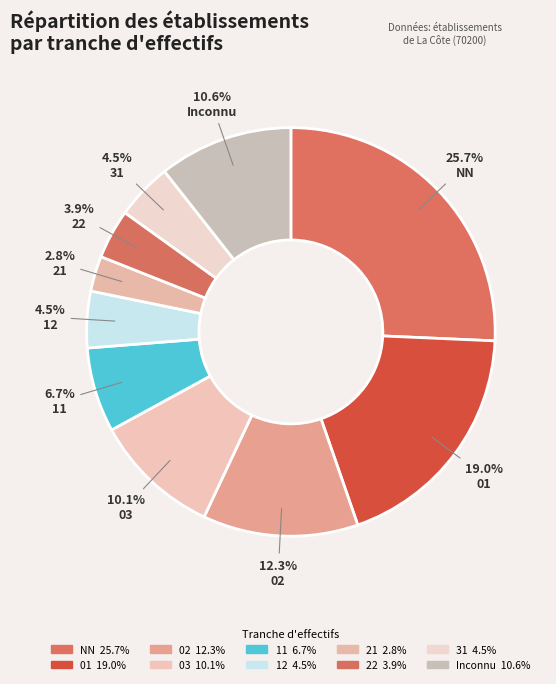

Which category has the biggest portion of the pie?

NN